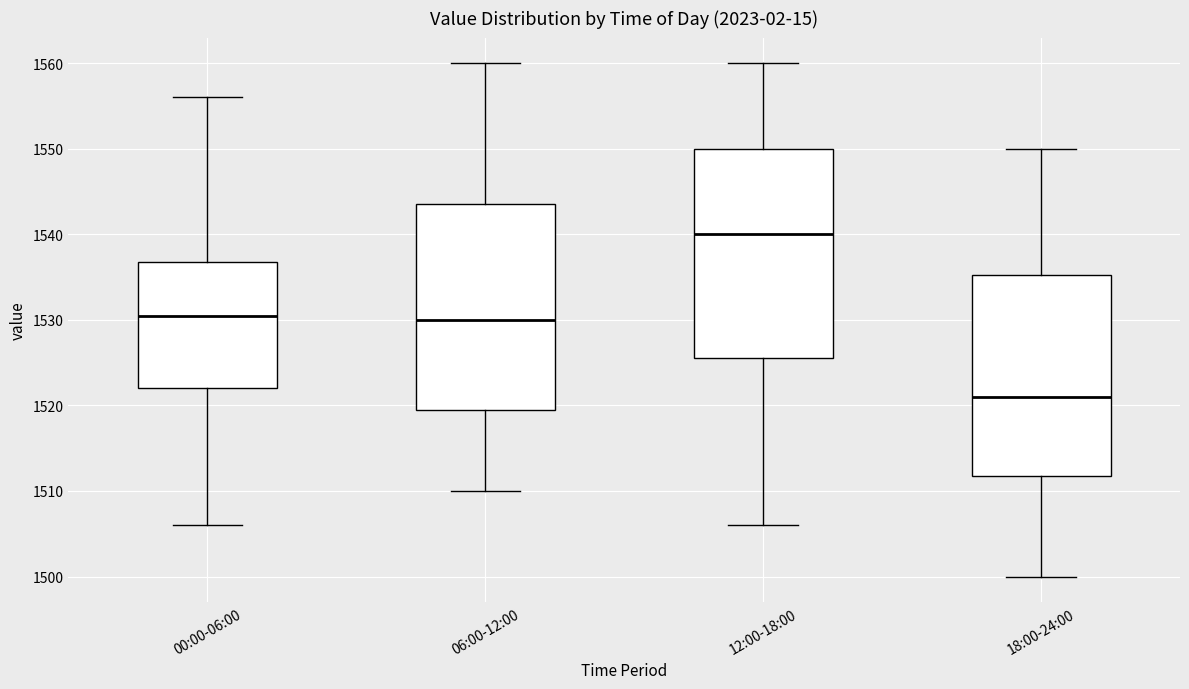

Reading left to right, read every box against the y-axis: the position of its median line, the range the box covers, and the ends of its whiskers. The values are not printed on the chart, so give them approximately, as read against the axis.

00:00-06:00: median 1531, box 1522 to 1537, whiskers 1506 to 1556
06:00-12:00: median 1530, box 1520 to 1544, whiskers 1510 to 1560
12:00-18:00: median 1540, box 1526 to 1550, whiskers 1506 to 1560
18:00-24:00: median 1521, box 1512 to 1535, whiskers 1500 to 1550